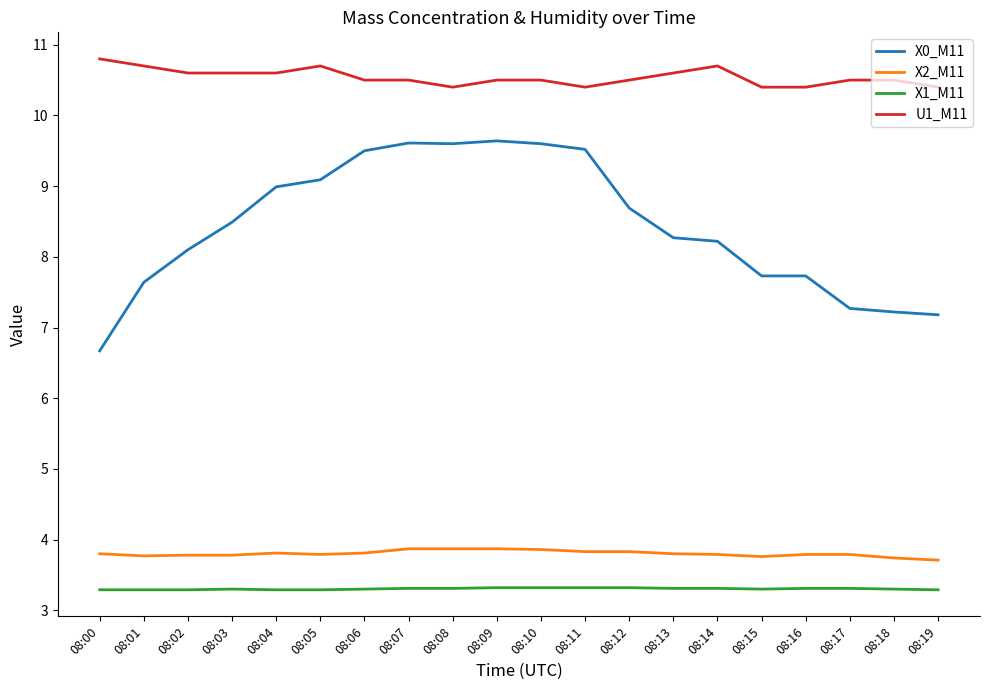

True or false: U1_M11 has a value of 18.3 at 08:03.

False